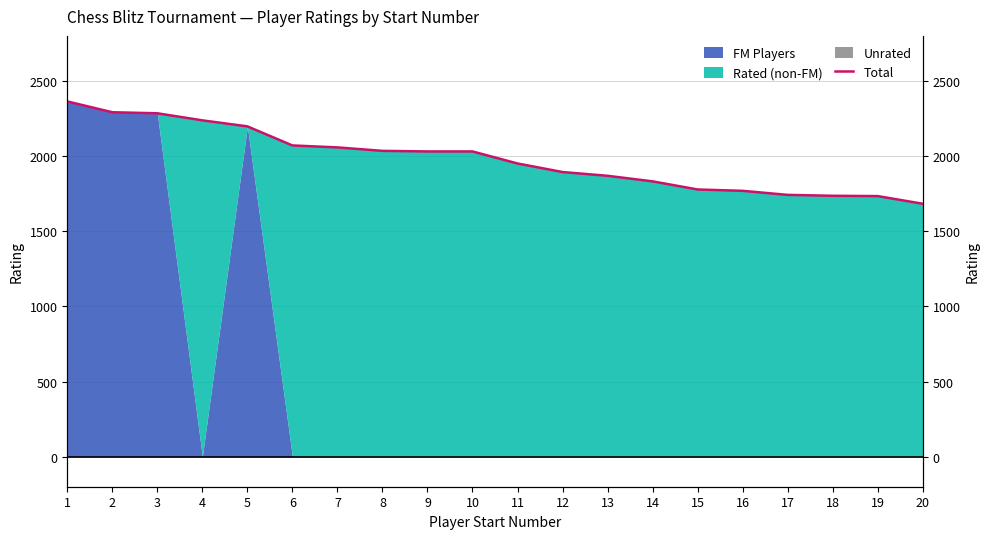

List the labels in order of value, largest first.

1, 2, 3, 4, 5, 6, 7, 8, 9, 10, 11, 12, 13, 14, 15, 16, 17, 18, 19, 20